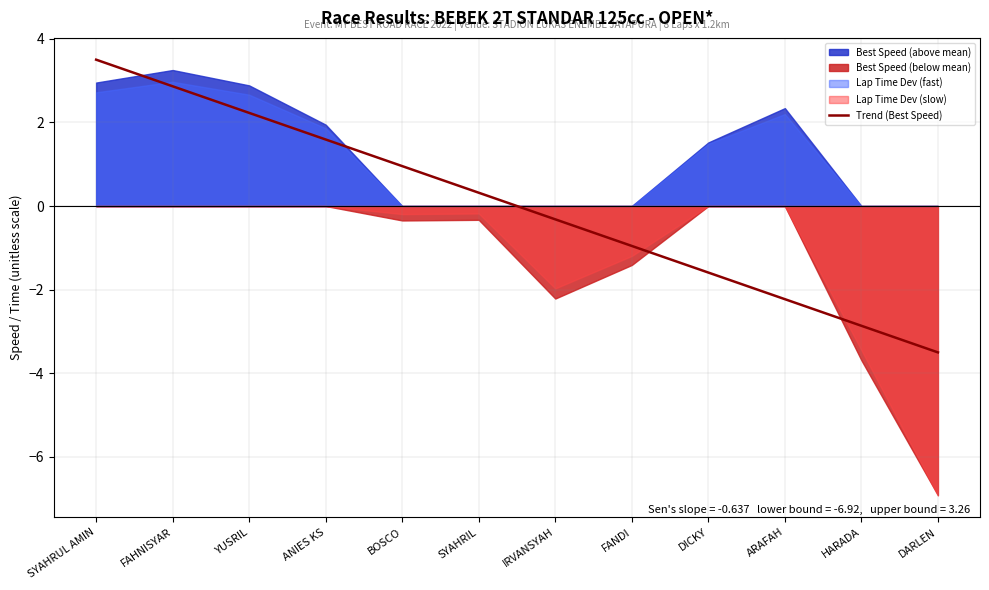

Reading left to right, transcribe all the data shown in this chart.

SYAHRUL AMIN=3.5	FAHNISYAR=2.9	YUSRIL=2.2	ANIES KS=1.6	BOSCO=1.0	SYAHRIL=0.3	IRVANSYAH=-0.3	FANDI=-1.0	DICKY=-1.6	ARAFAH=-2.2	HARADA=-2.9	DARLEN=-3.5